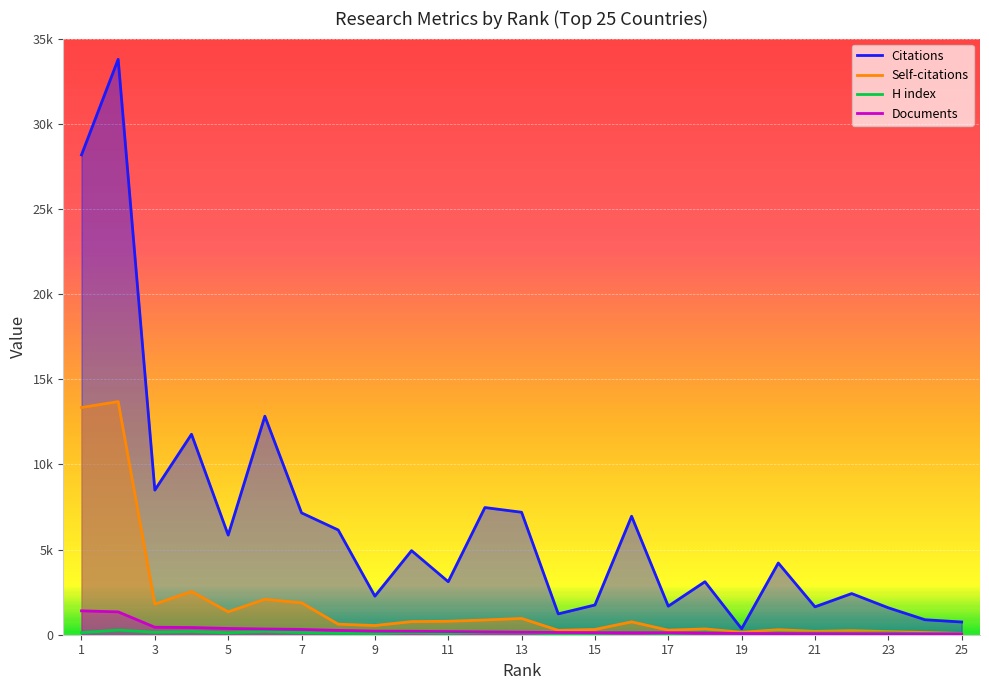

Is the value of Self-citations at 19 greater than the value of Citations at 19?

No